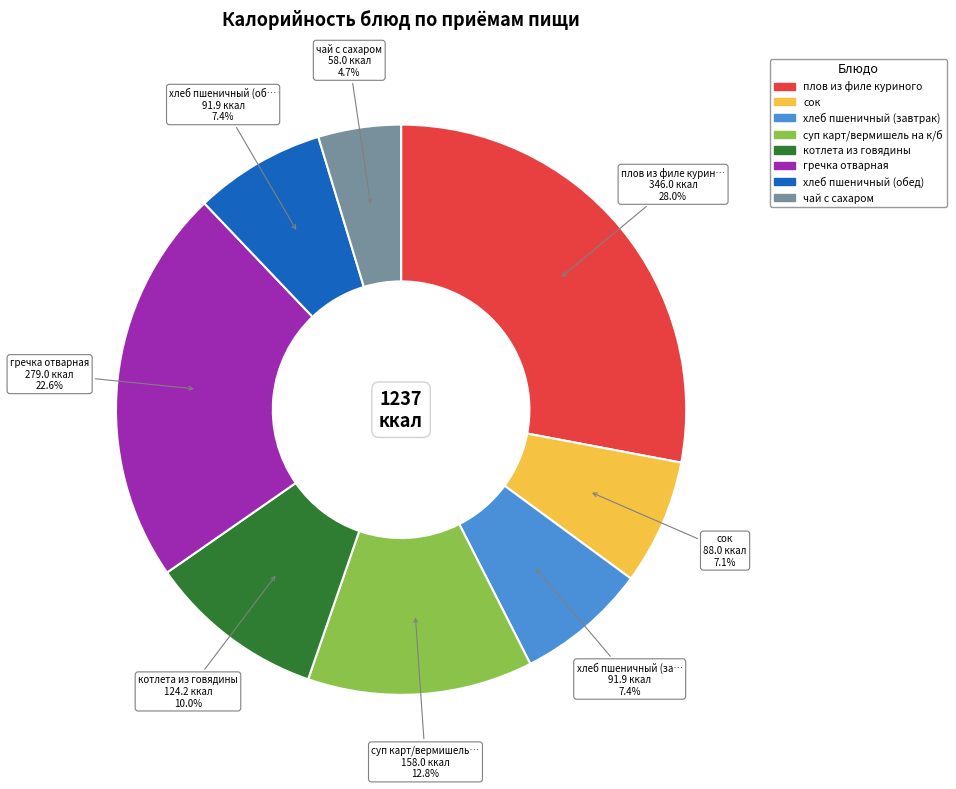

Approximately how many times larger is the value at суп карт/вермишель на к/б compared to котлета из говядины?

1.3